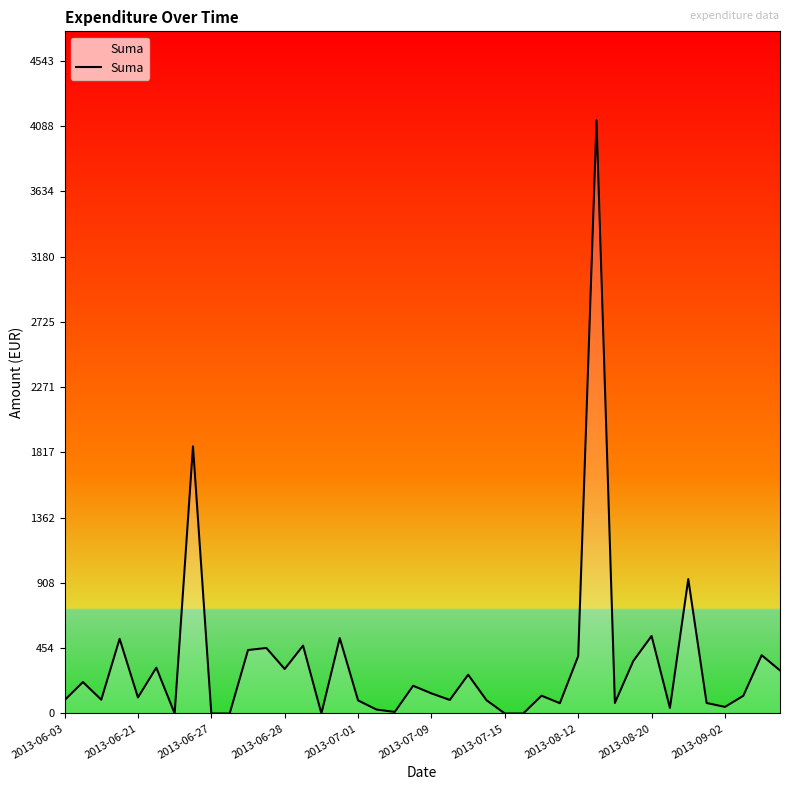

What is the greatest value displayed?

4130.0